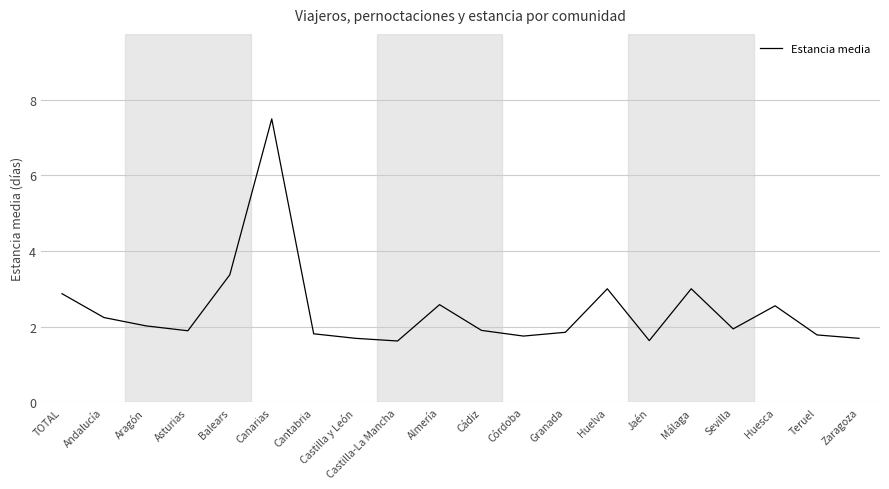

What position from the left is Cádiz?

11